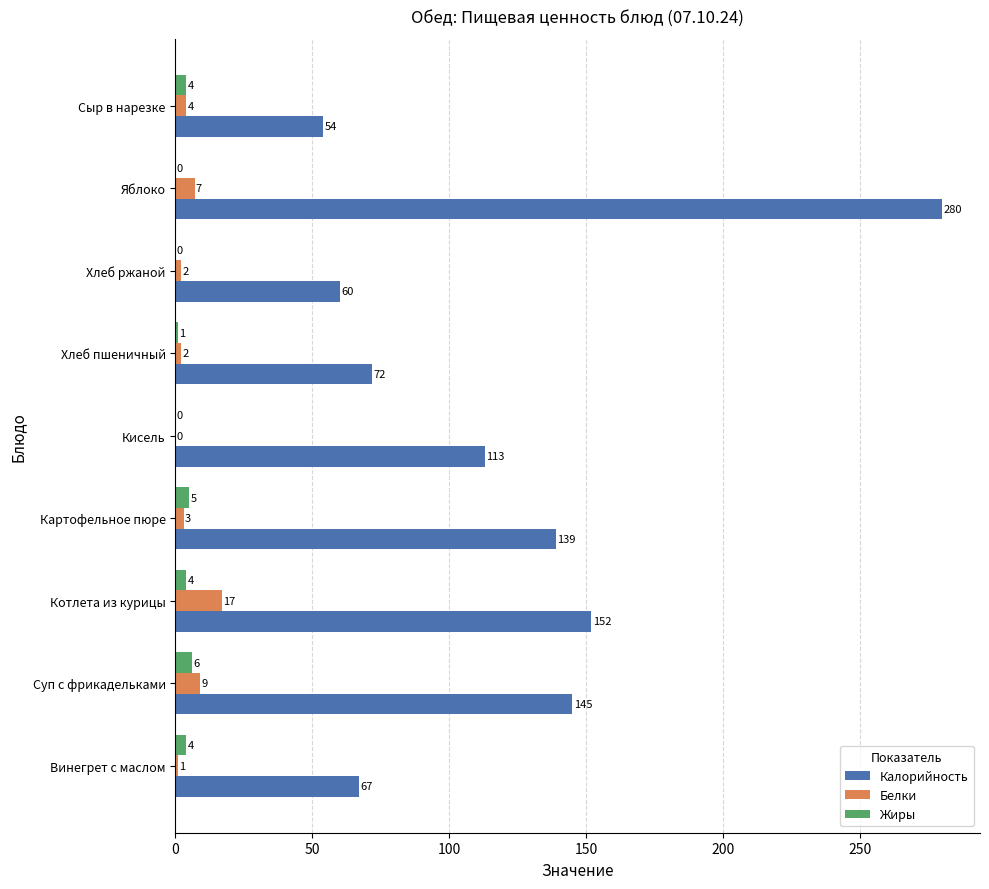

Read the Калорийность value at Сыр в нарезке, to the nearest 10.

50